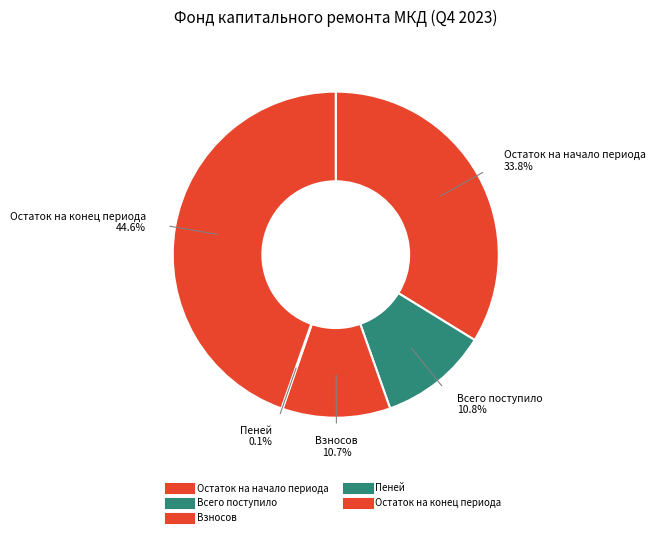

Is it true that Остаток на начало периода is 27% of the pie?

False